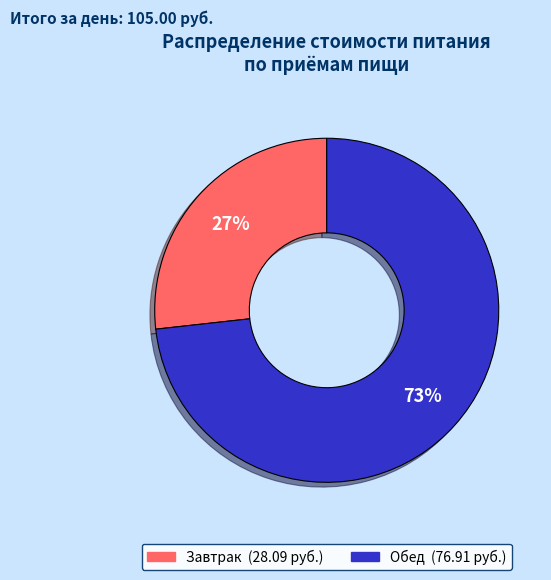

Is there a majority slice in this chart?

Yes